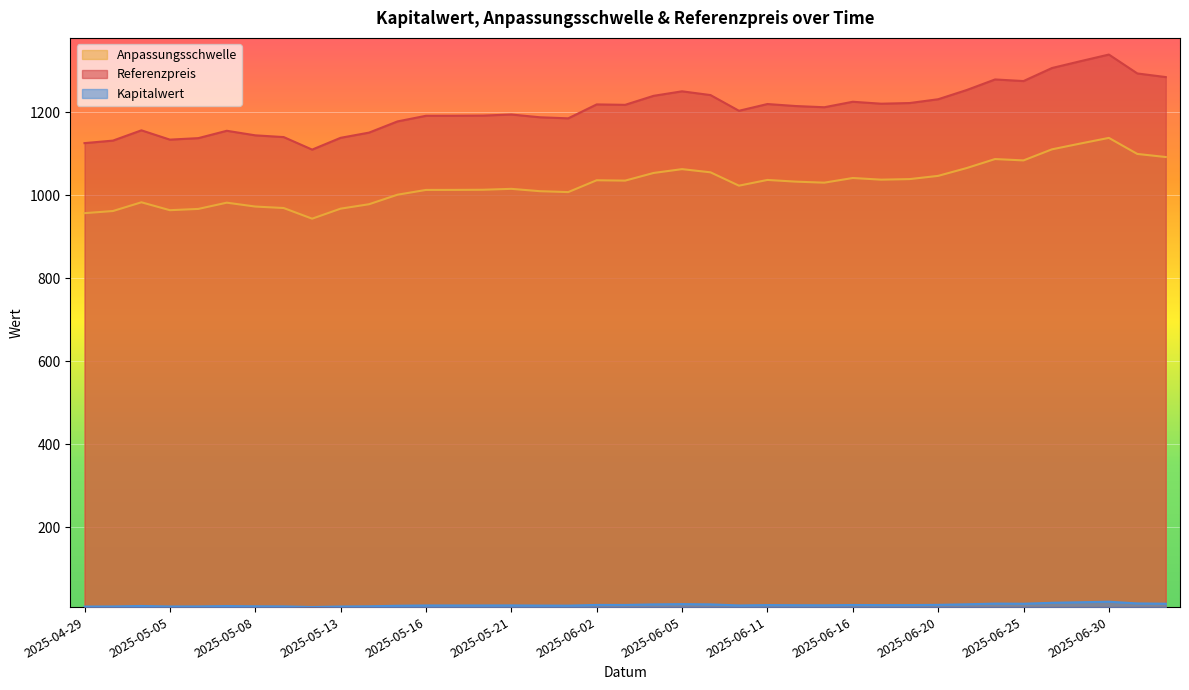

What is the difference between the highest and lowest values at 2025-06-10?

1192.4